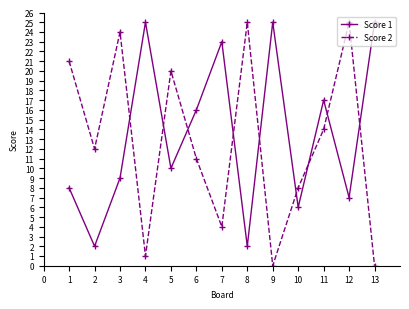

Is the value of Score 1 at 10 greater than the value of Score 2 at 4?

Yes